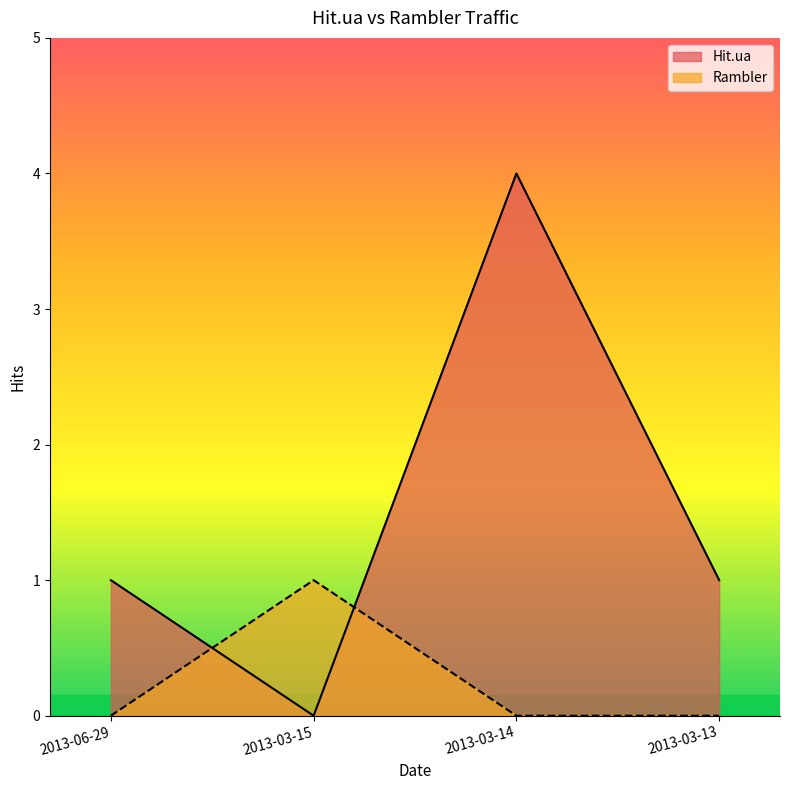

What is the label of the 3rd point from the left?

2013-03-14